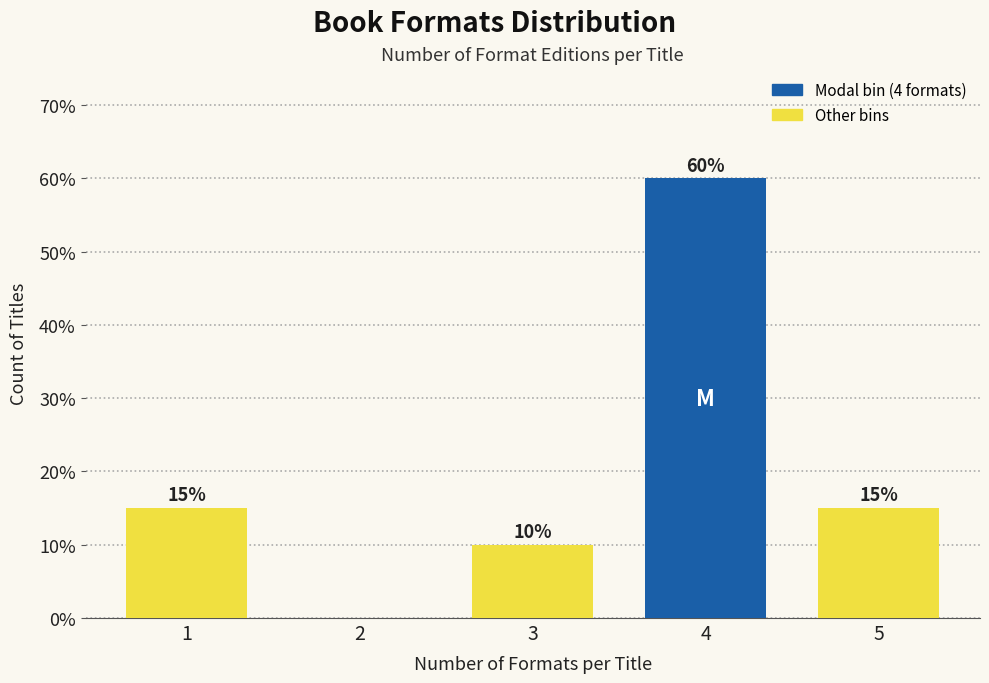

Reading left to right, extract all data points from this chart.

1=15	2=0	3=10	4=60	5=15